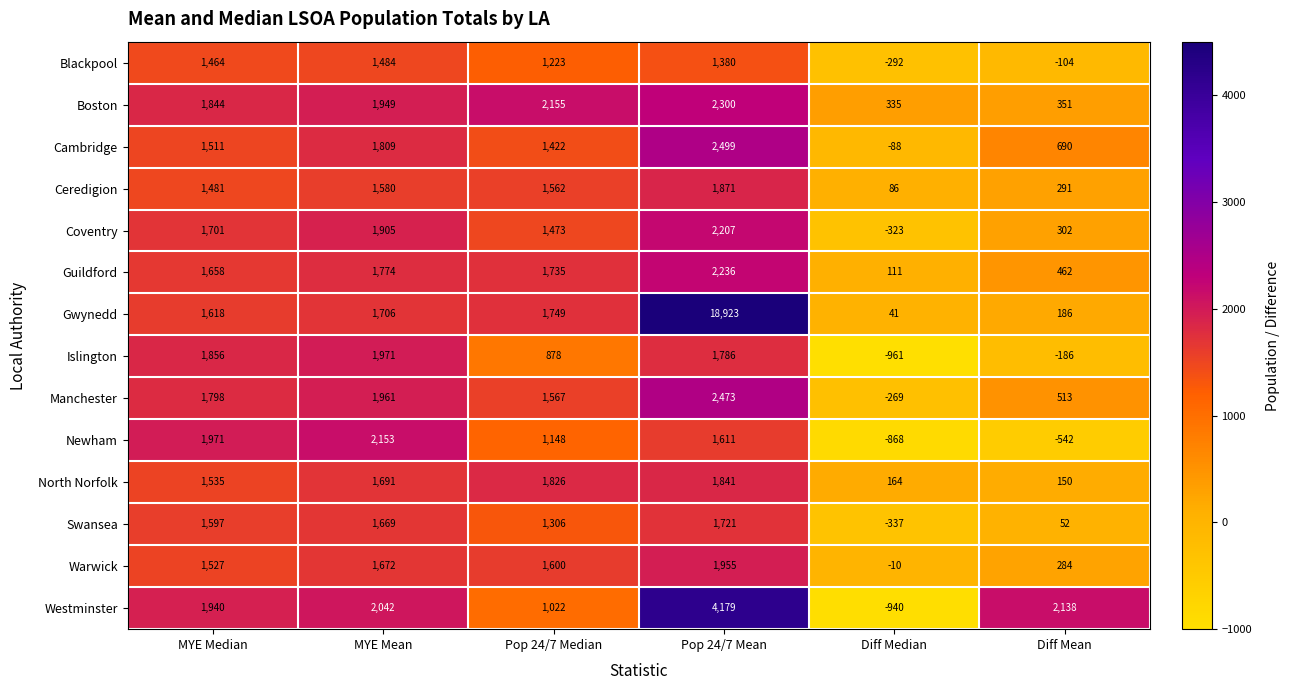

At which category is the sum across all series the highest?

Pop 24/7 Mean